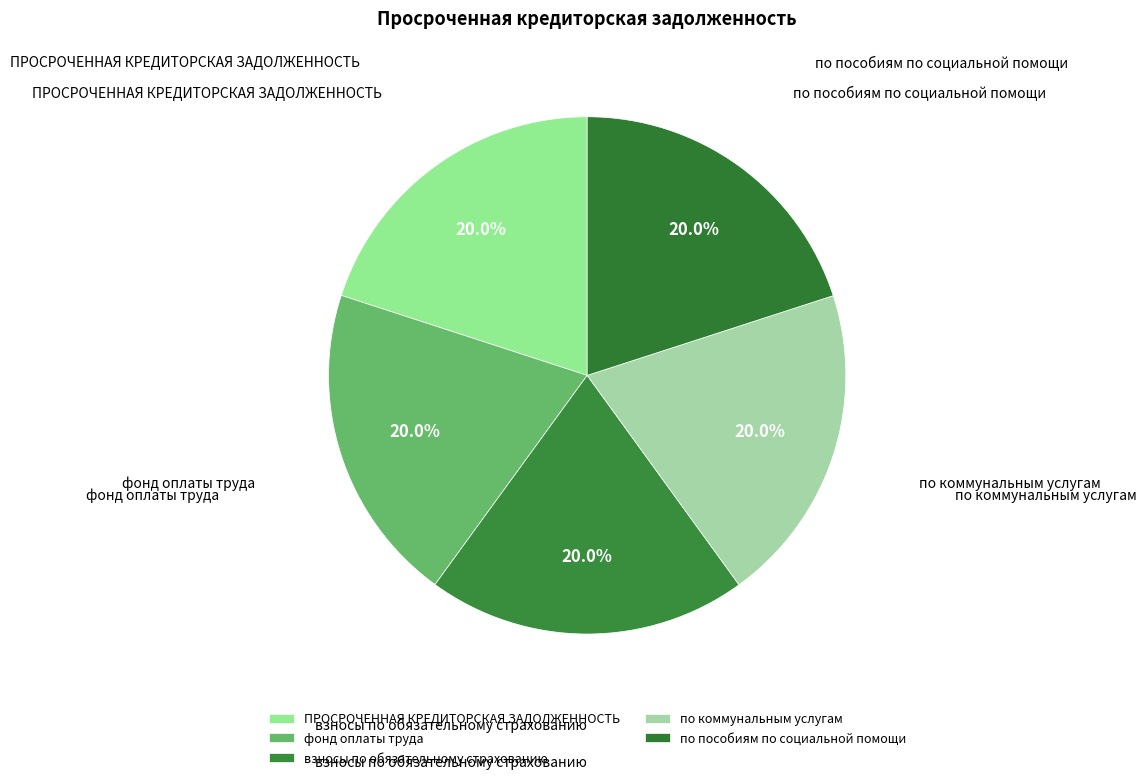

What percentage is the по пособиям по социальной помощи slice, to the nearest percent?

20%